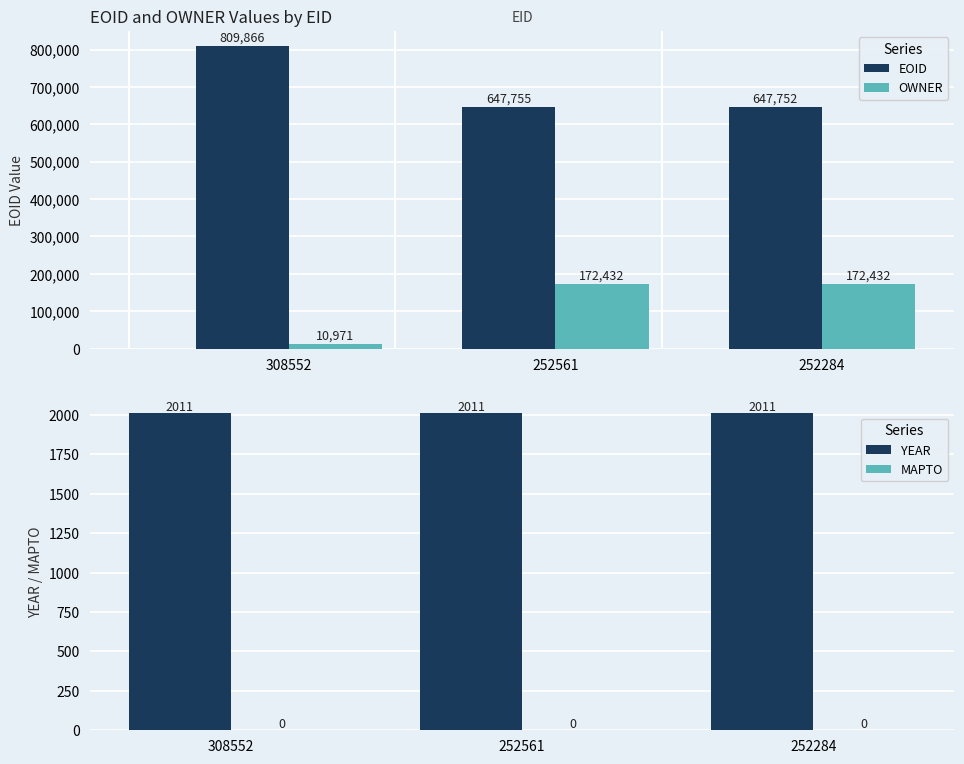

What are all the series names shown in the legend?

EOID, OWNER, YEAR, MAPTO